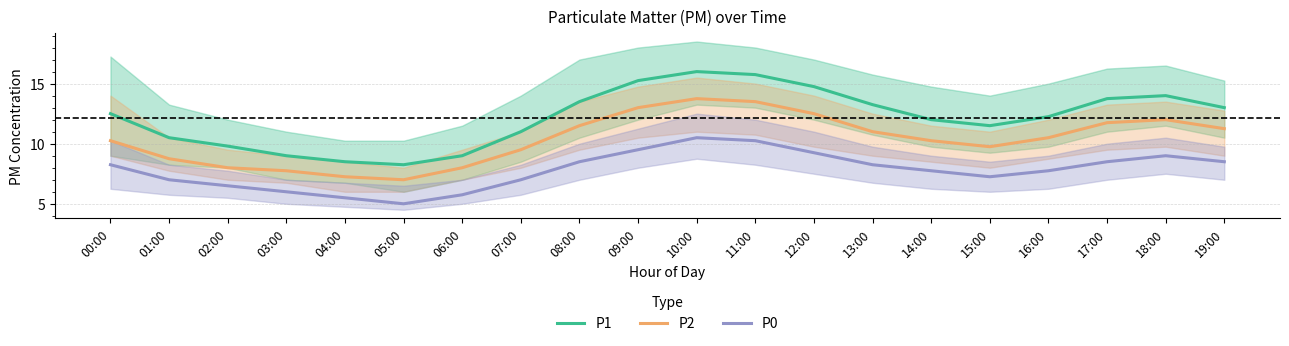

What is the total value across all series at 10:00?

40.2